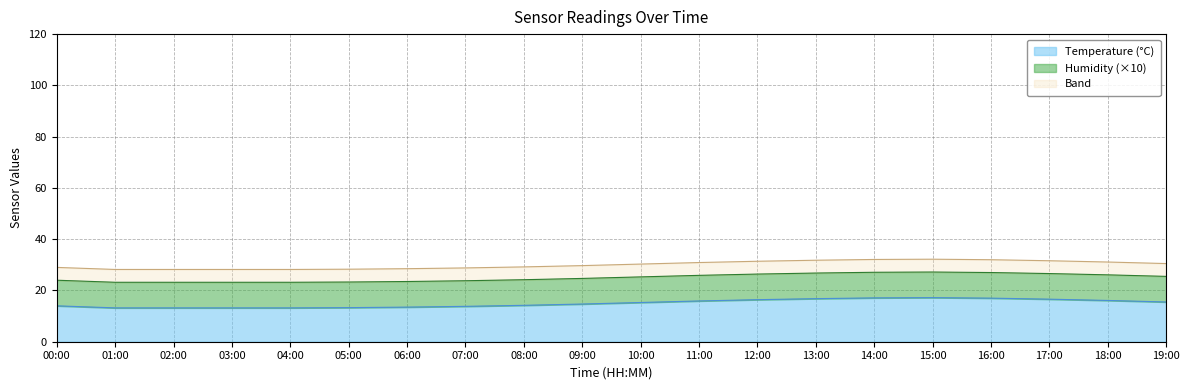

What is the value of the 14th point from the left?

16.8